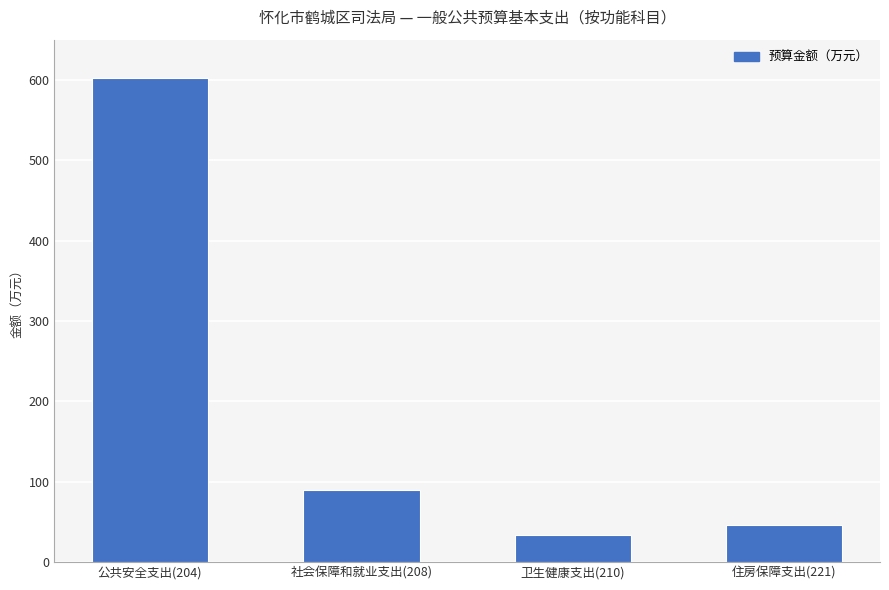

How many values exceed 89?

2